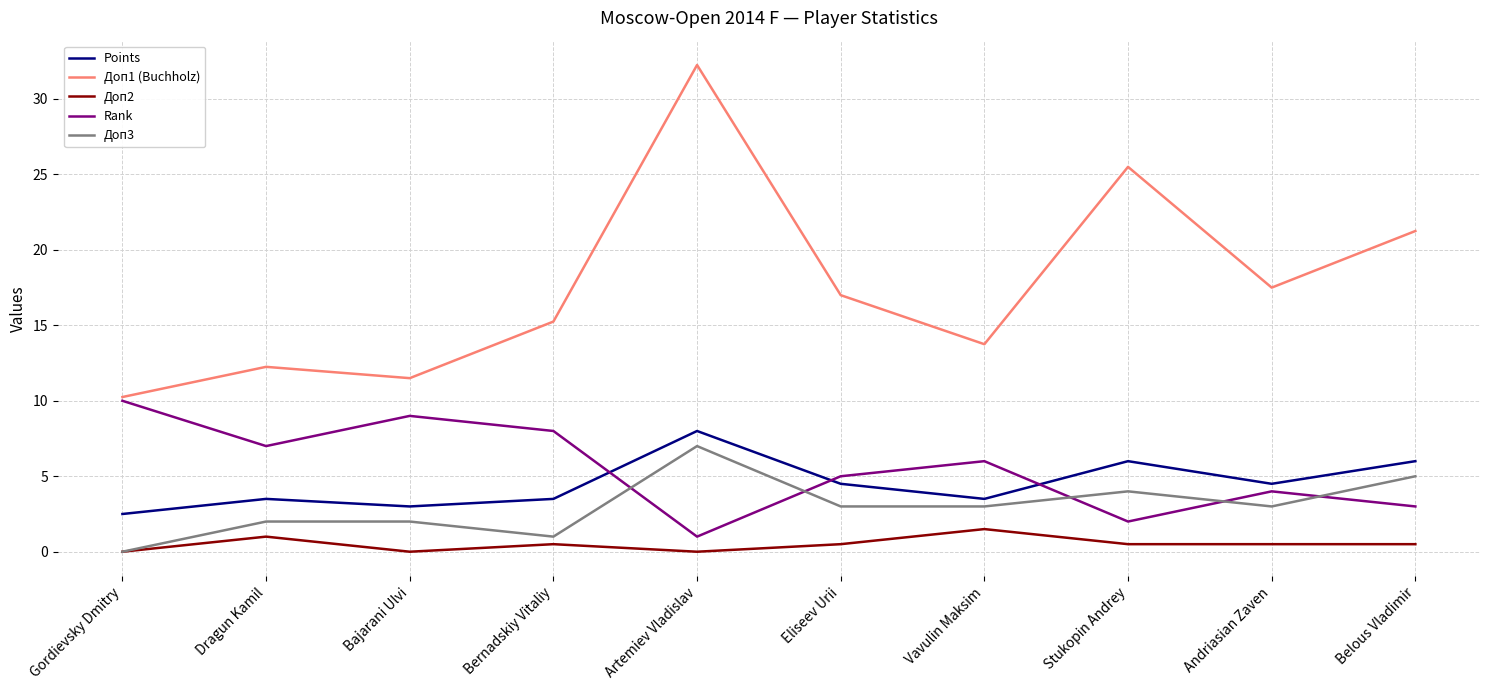

What is the average value of the Доп3 series?

3.0